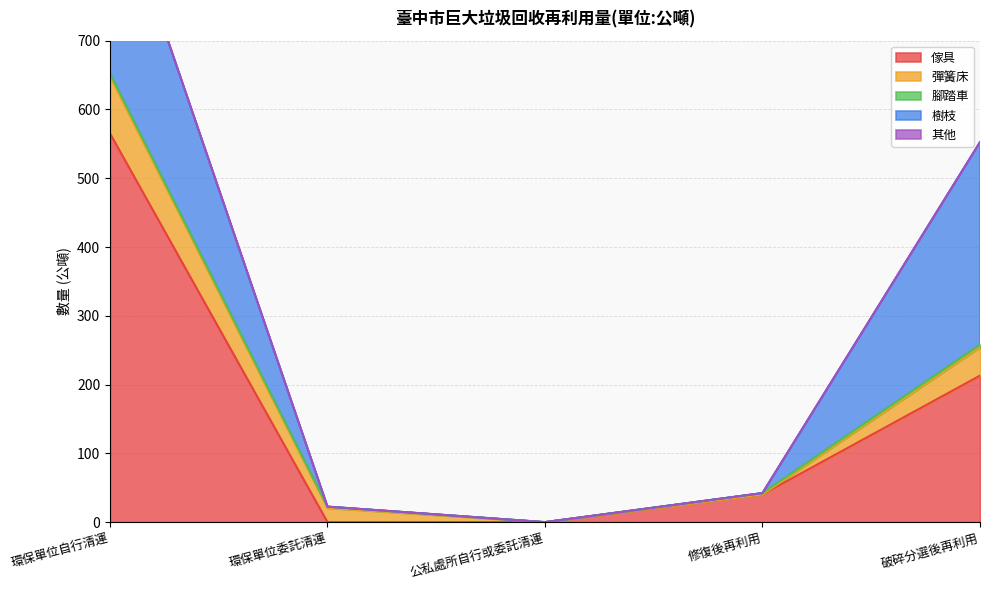

Which series changed the most between 環保單位委託清運 and 修復後再利用?

傢具